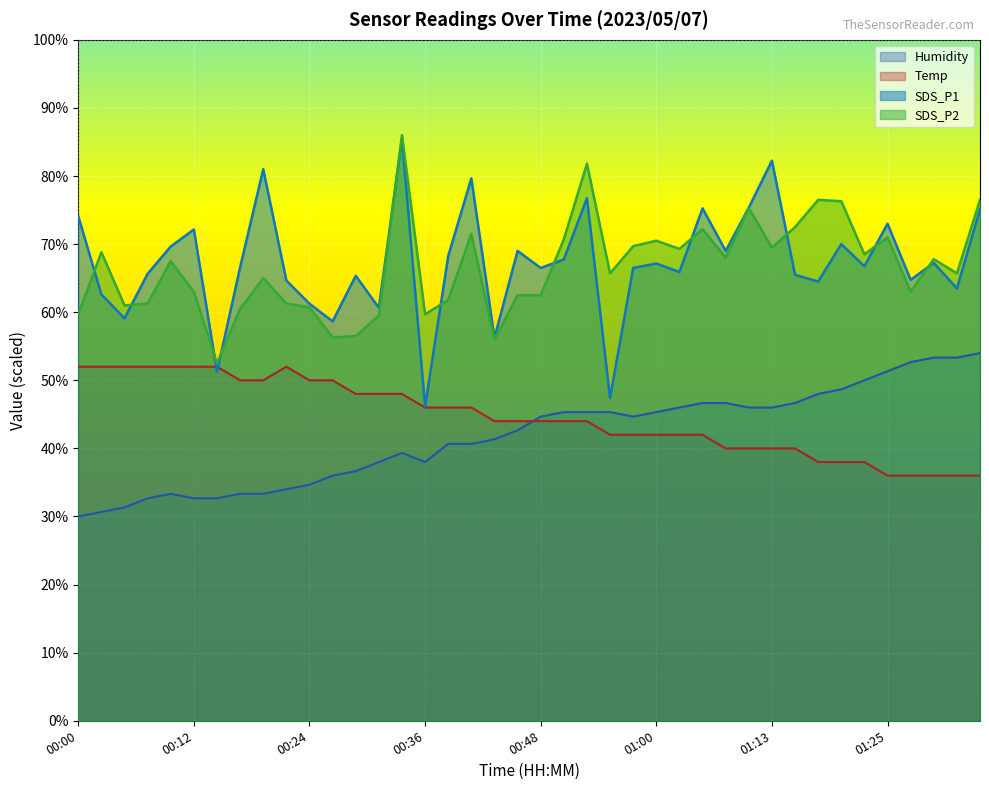

True or false: SDS_P1 has more than 1 points higher than both neighbors.

True